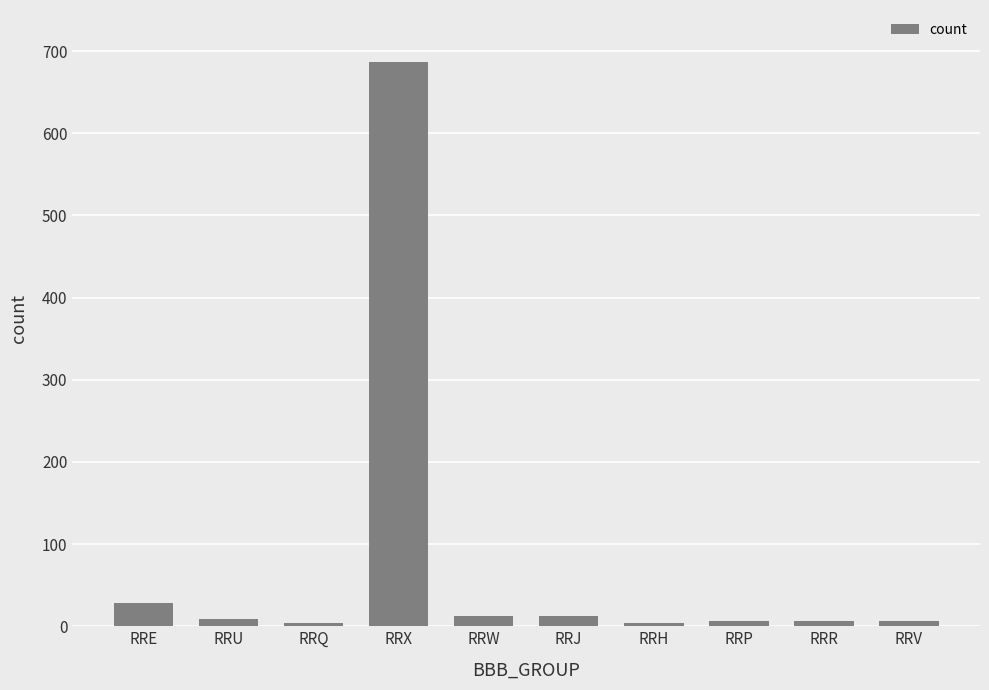

What is the change in value from RRX to RRR?

-681